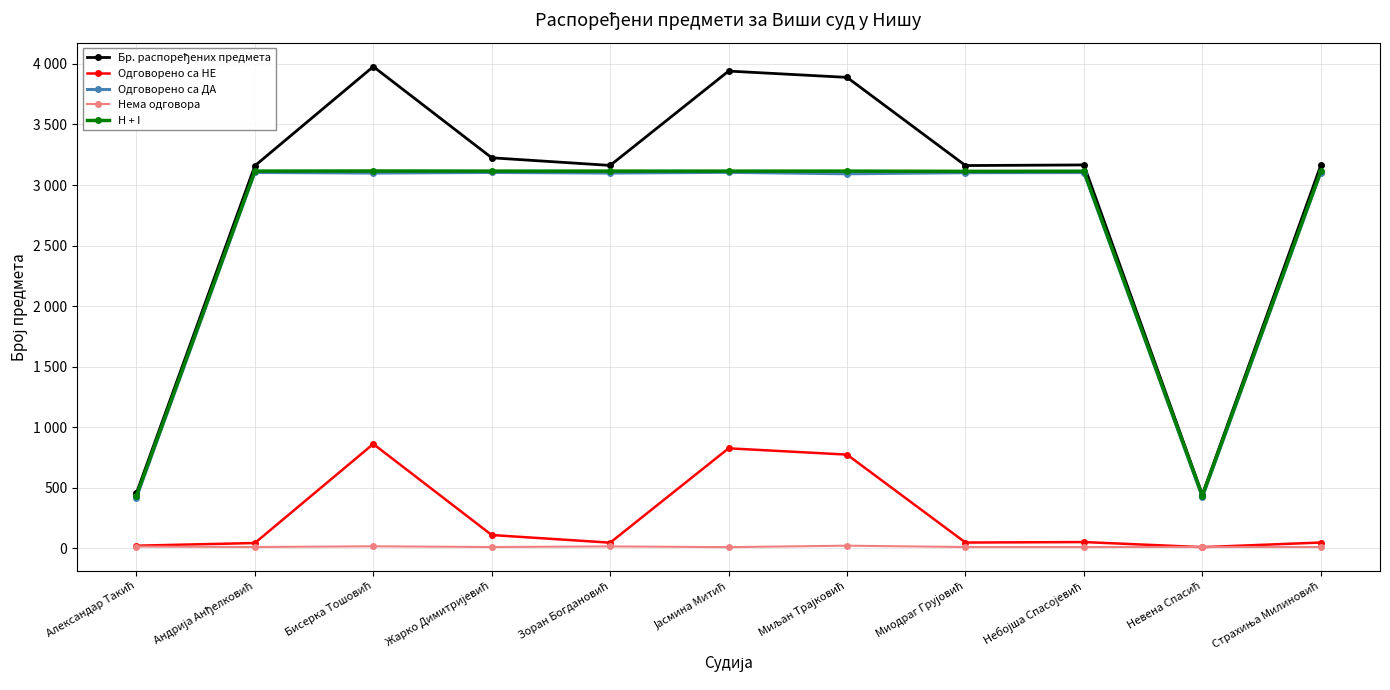

Does the chart have visible grid lines?

Yes